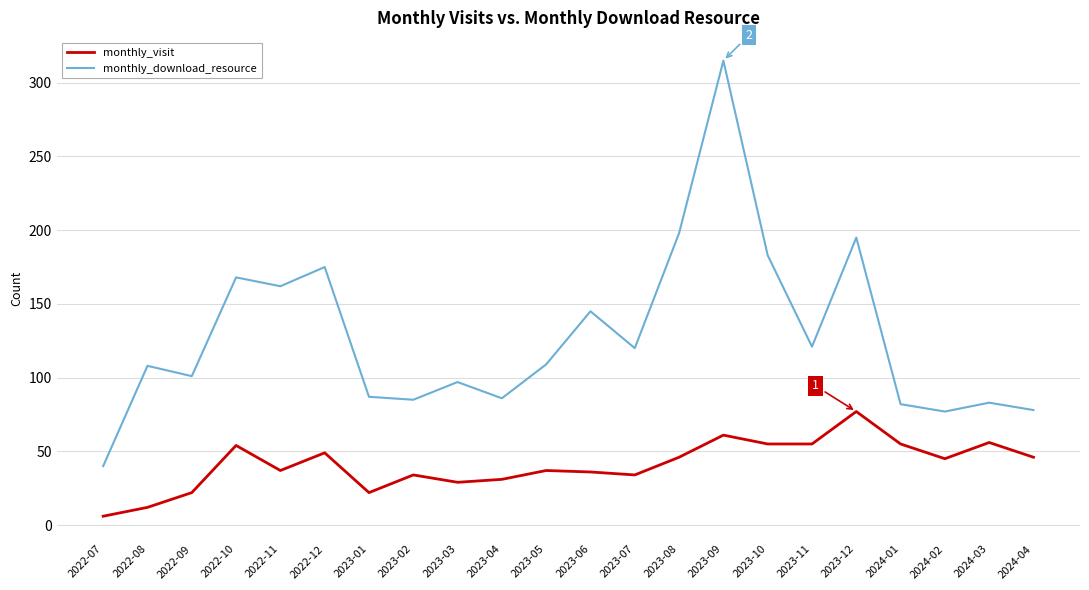

Which series has the largest range (max minus min)?

monthly_download_resource